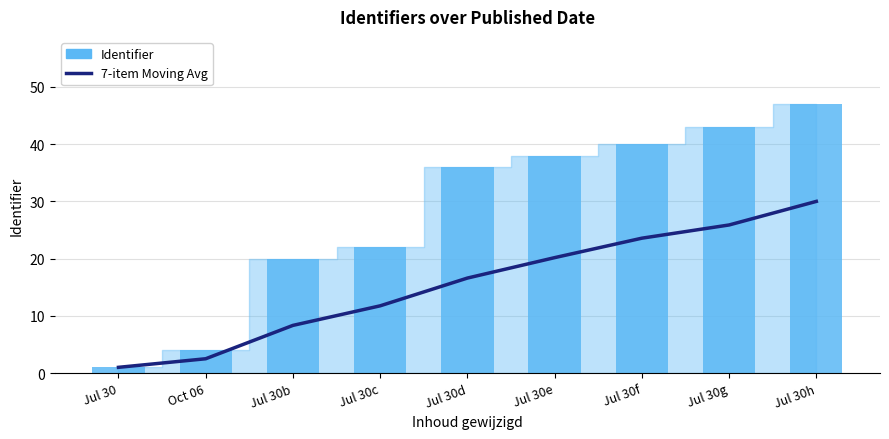

How many bars are there in total?

18